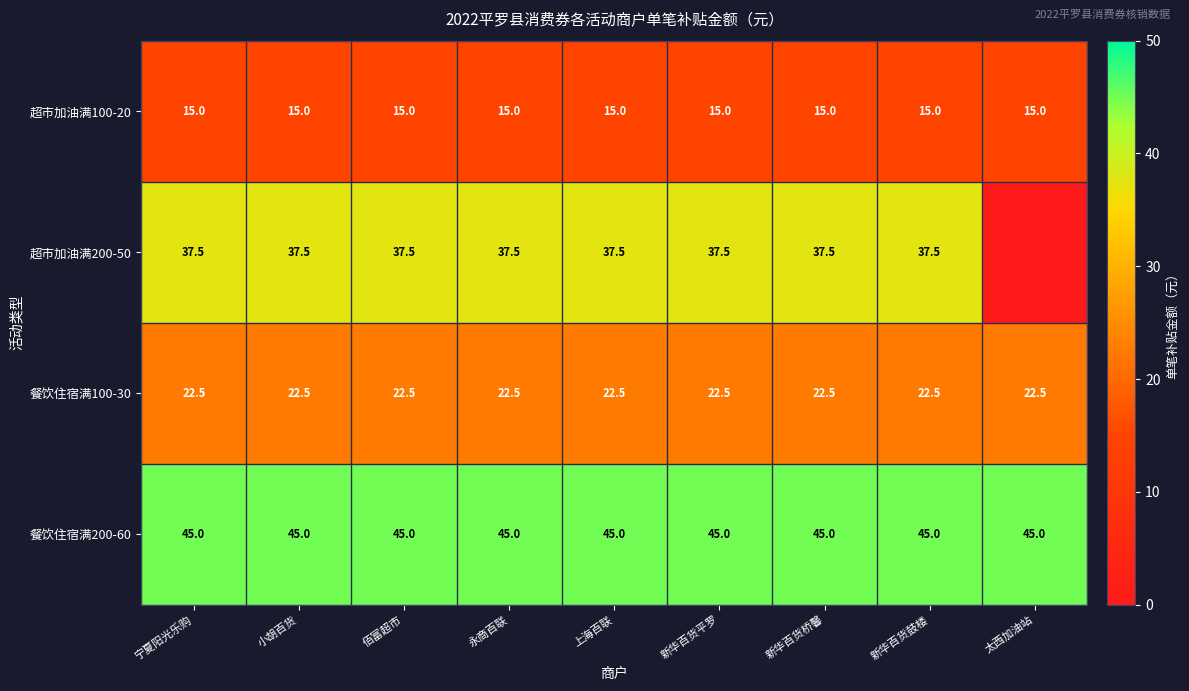

Between 永商百联 and 新华百货平罗, which is larger?

永商百联